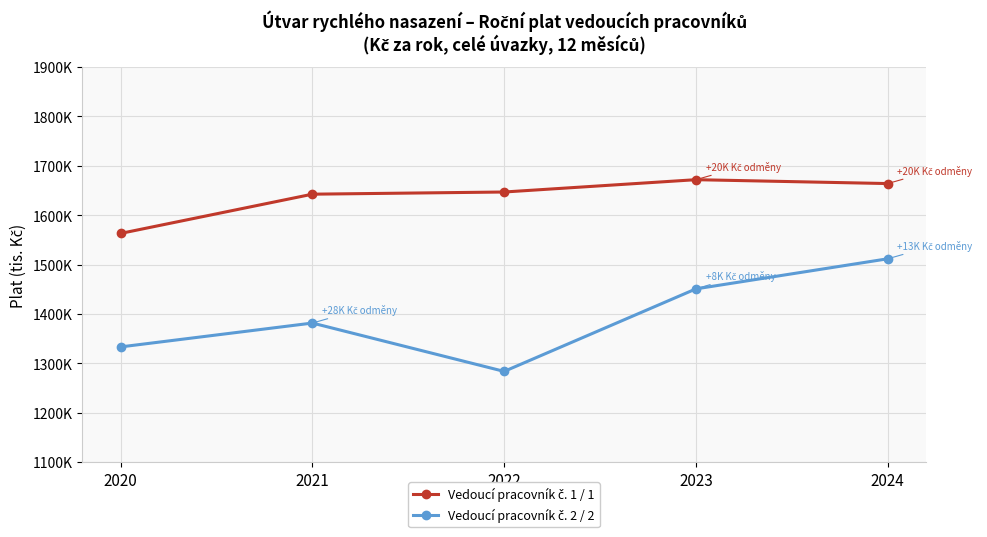

Is this an area chart (filled region under the line)?

No